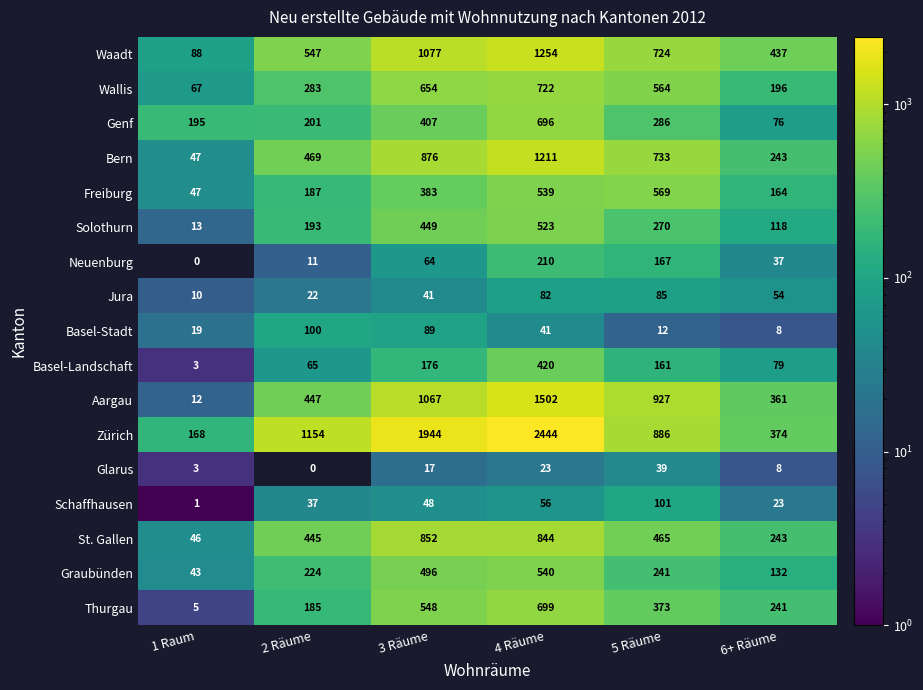

What is the maximum value shown in the chart?

2444